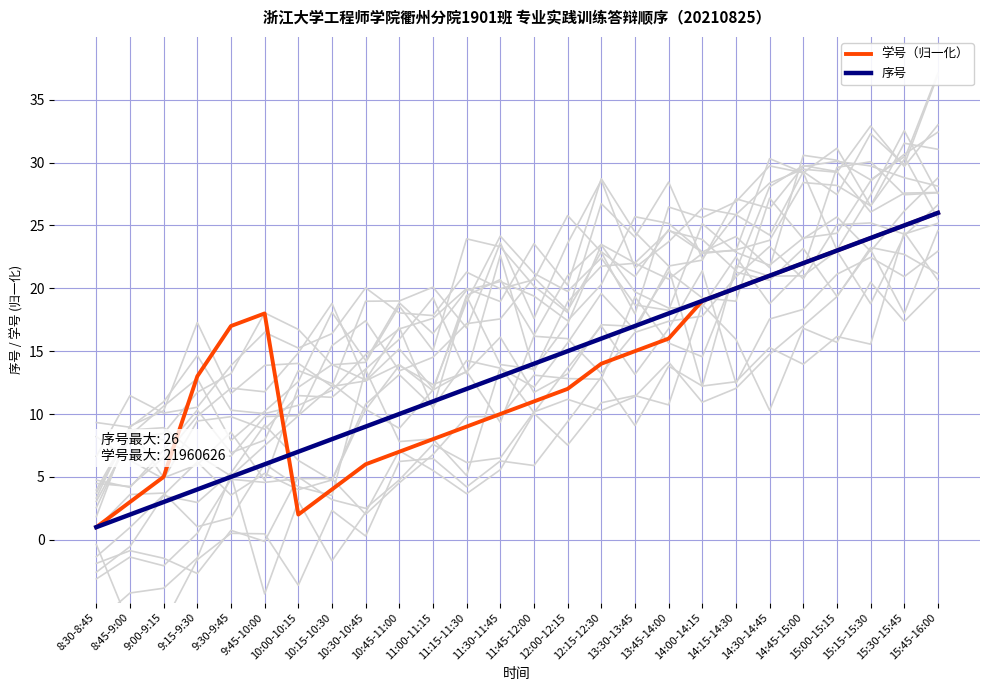

What is the highest value of the 序号 series?

26.0